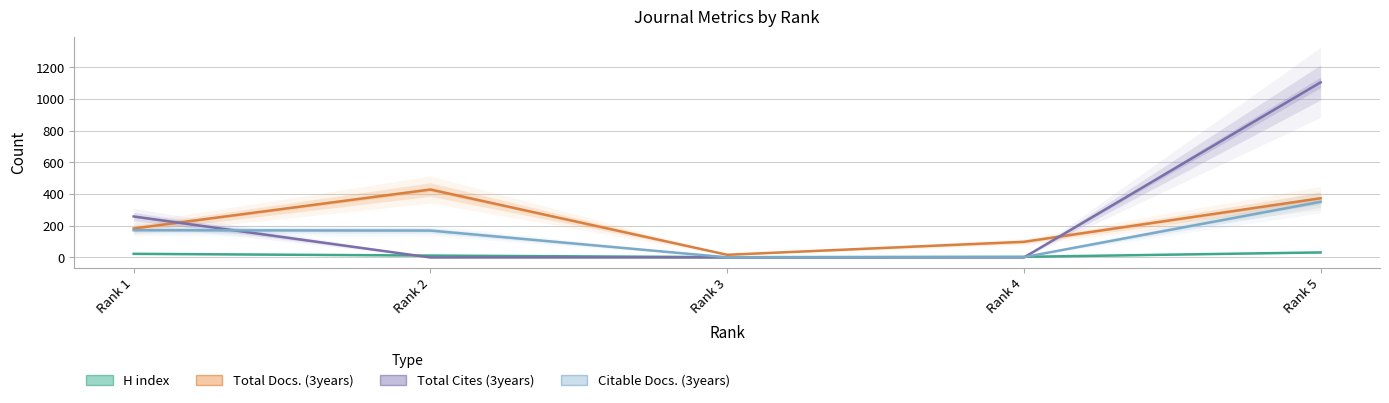

Between Rank 3 and Rank 5, which is larger?

Rank 5